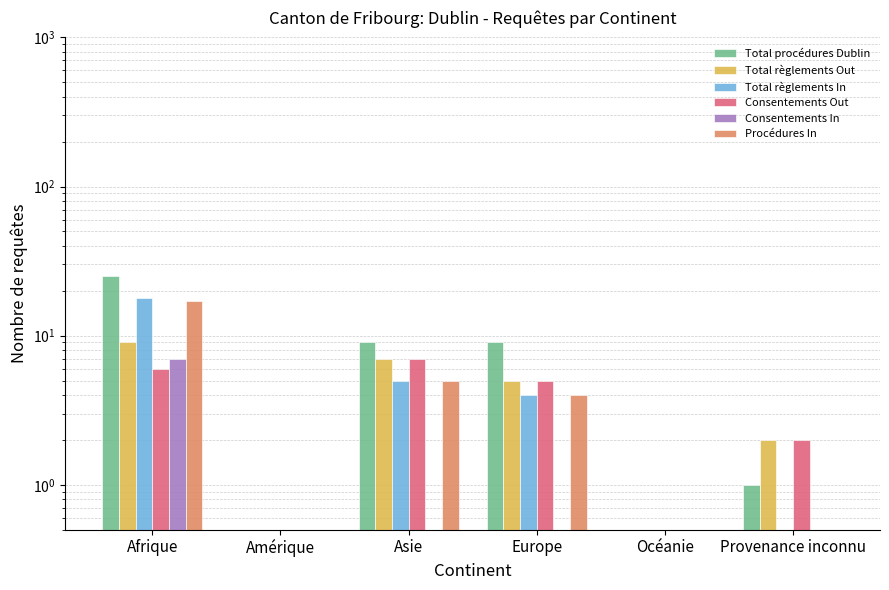

Is it true that Total règlements In equals 9 at Asie?

False